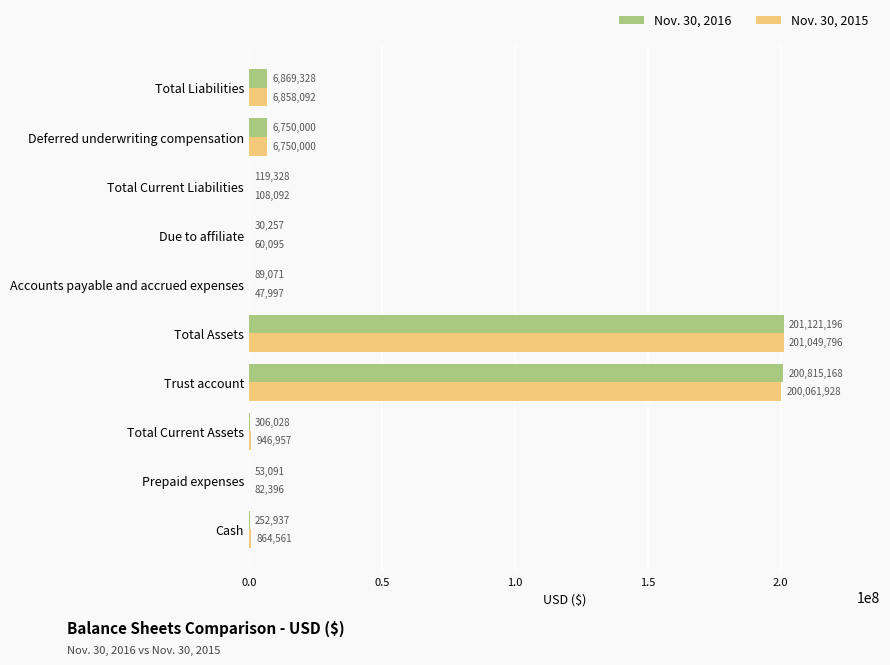

Which series changed the most between Cash and Total Liabilities?

Nov. 30, 2016